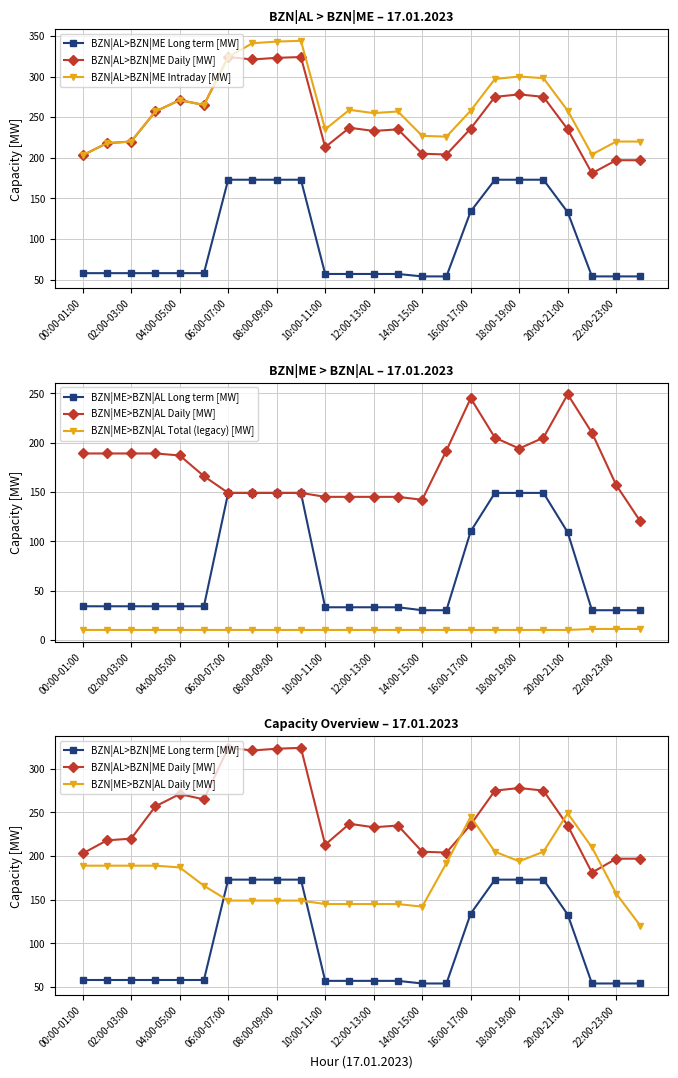

What is the sum of the BZN|ME>BZN|AL Long term [MW] values at 18:00-19:00 and 13?

182